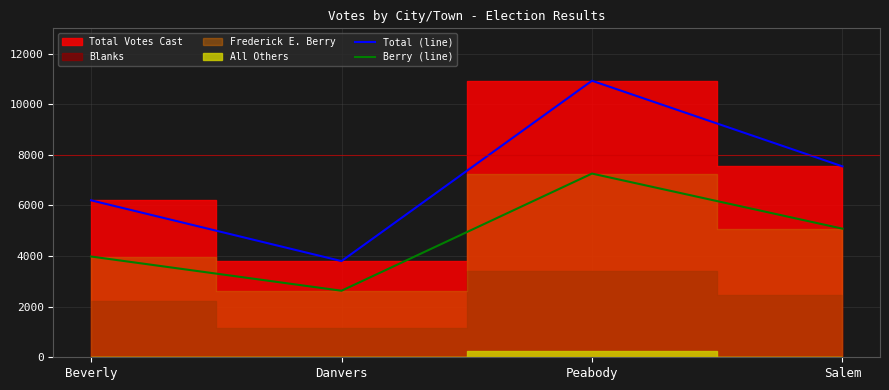

True or false: Total (line) and Berry (line) intersect in this chart.

False